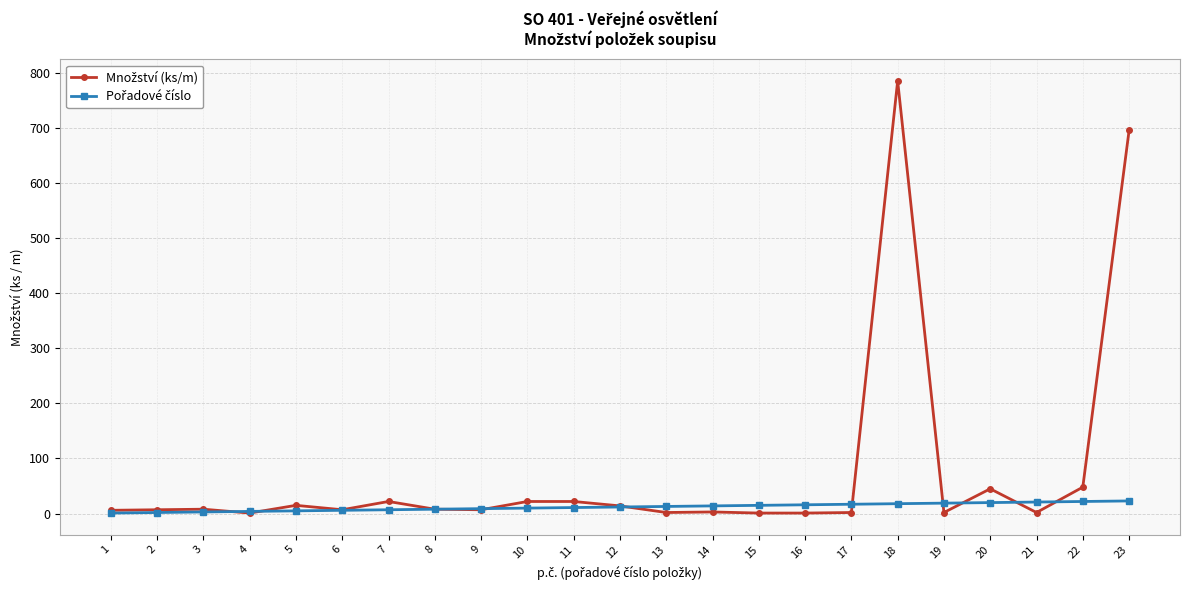

At which category does the chart reach its peak across all series?

18